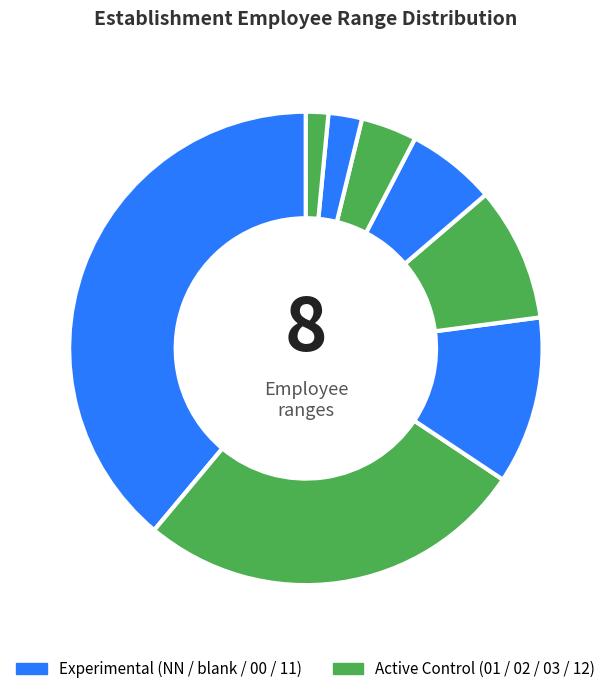

To the nearest percent, what is the average slice percentage?

12%